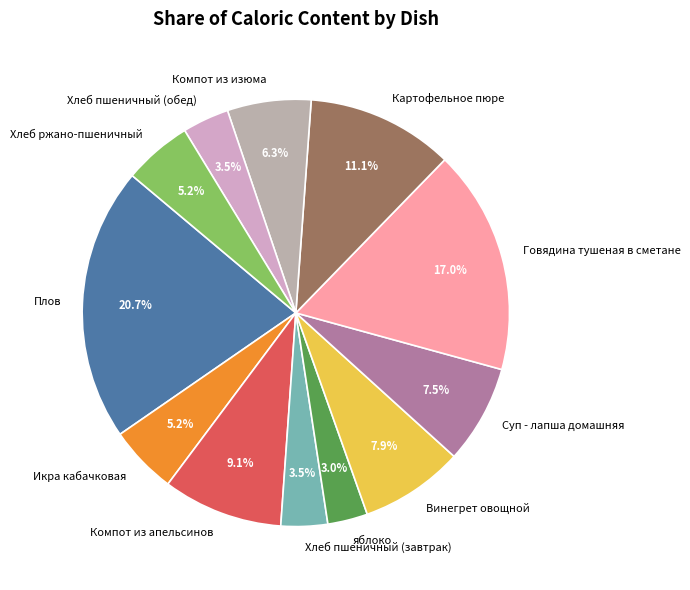

Between Компот из изюма and яблоко, which is larger?

Компот из изюма